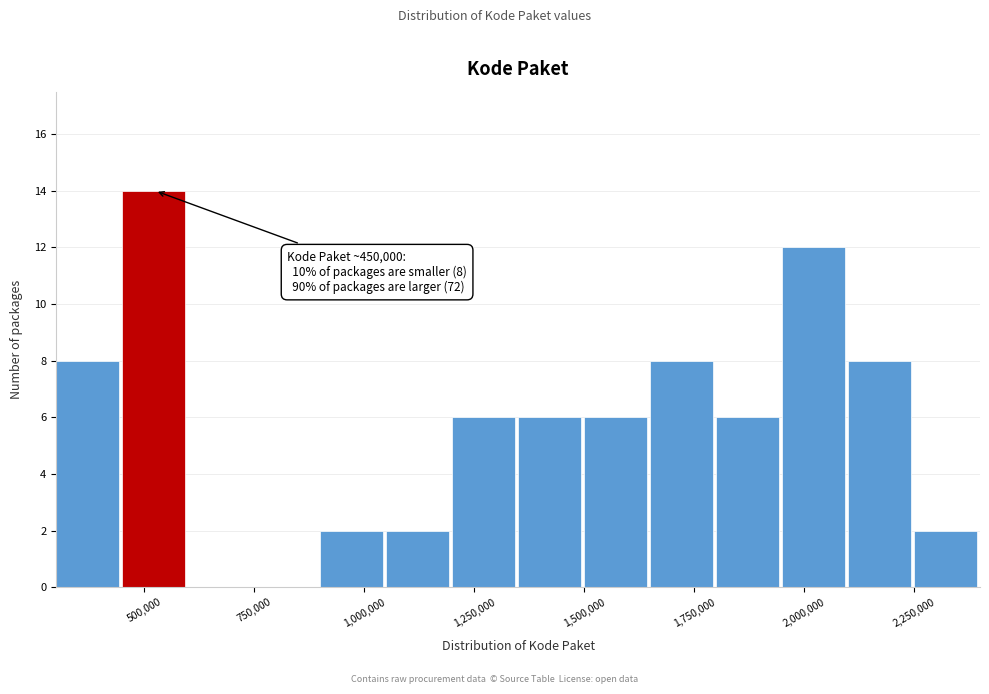

Around what value on the x-axis is the tallest bar? Give the approximate position of its centre, as read against the axis.

500000